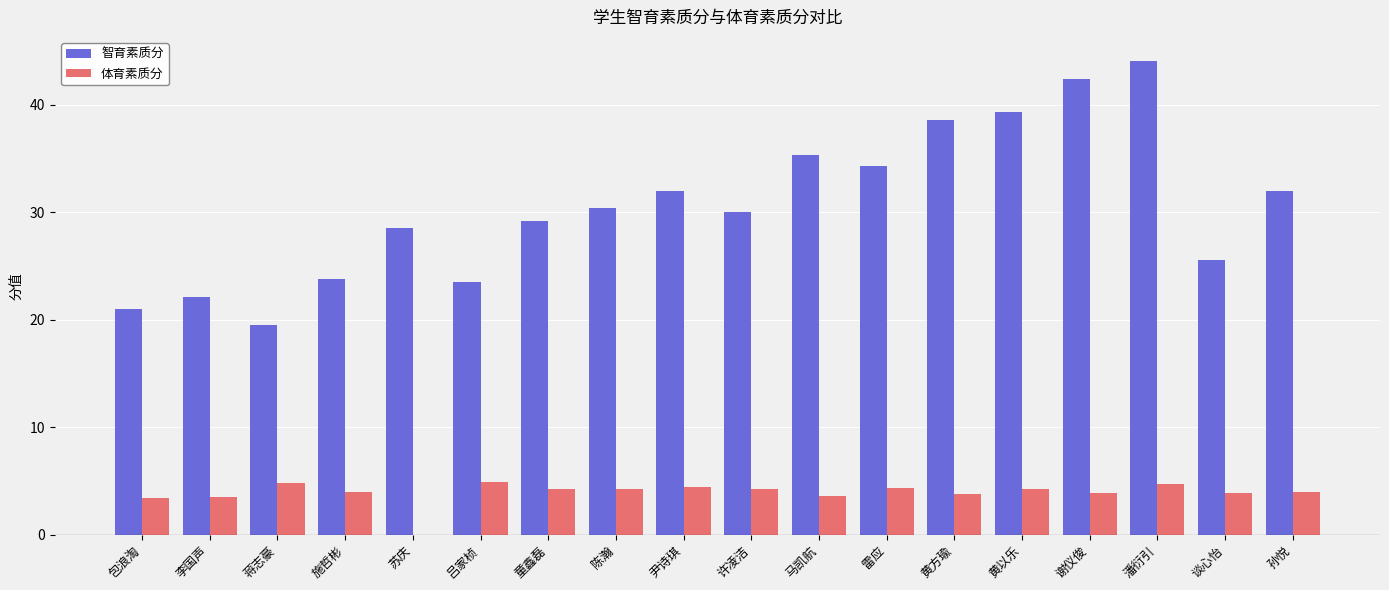

What is the spread (max minus min) of values at 包浪淘?

17.6